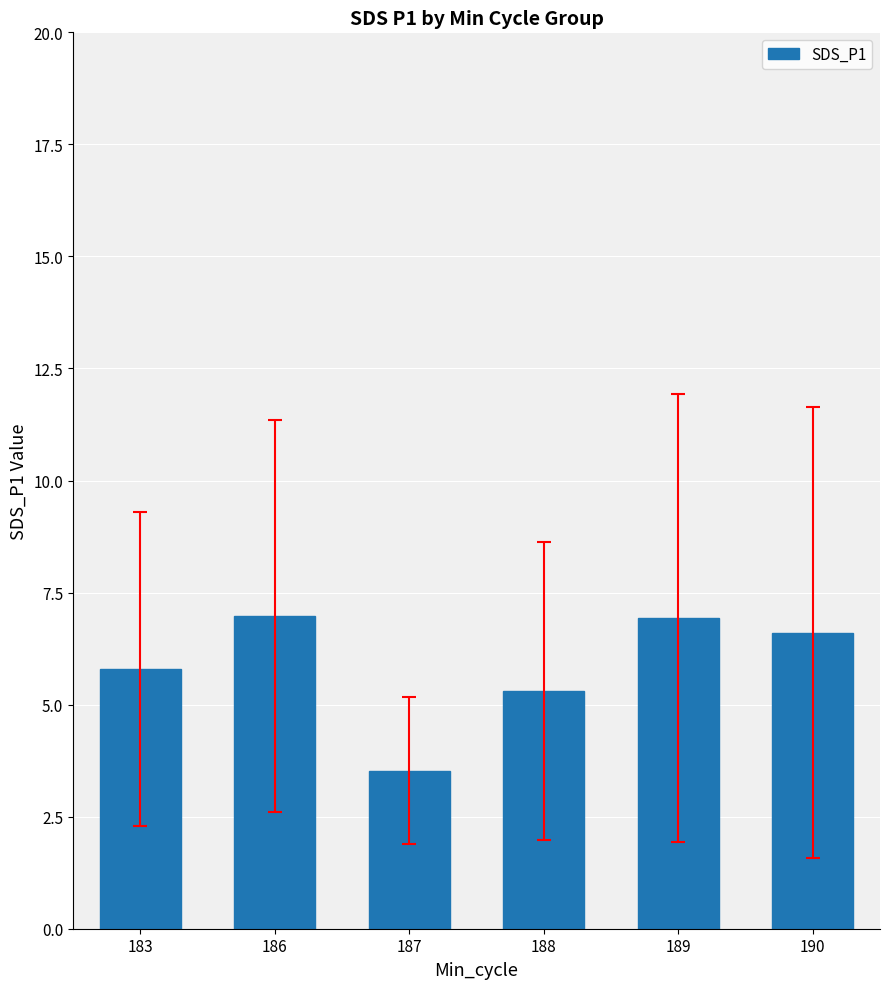

What is the change in value from 187 to 188?

+1.8